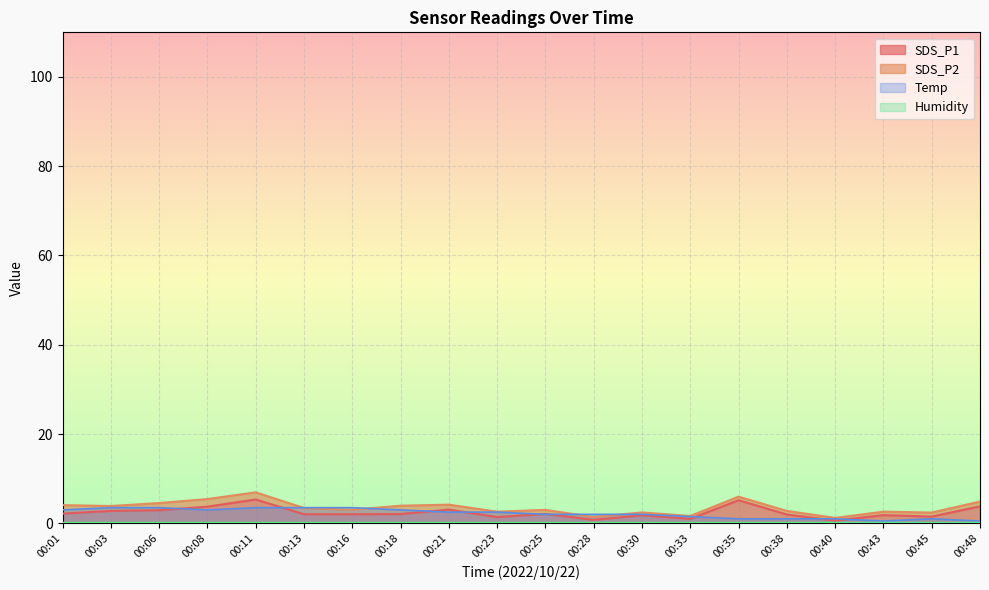

Which category has the highest value across all series?

00:11